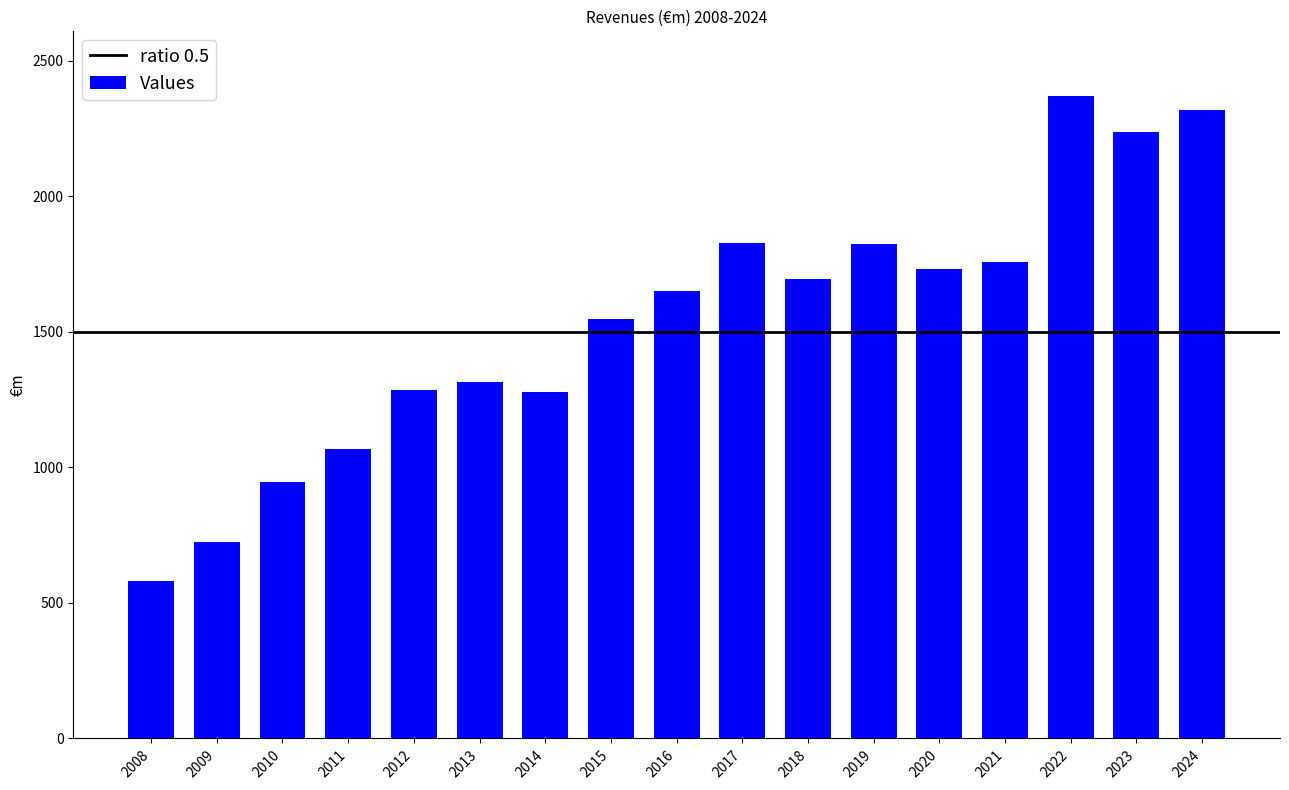

Between 2019 and 2022, which is larger?

2022